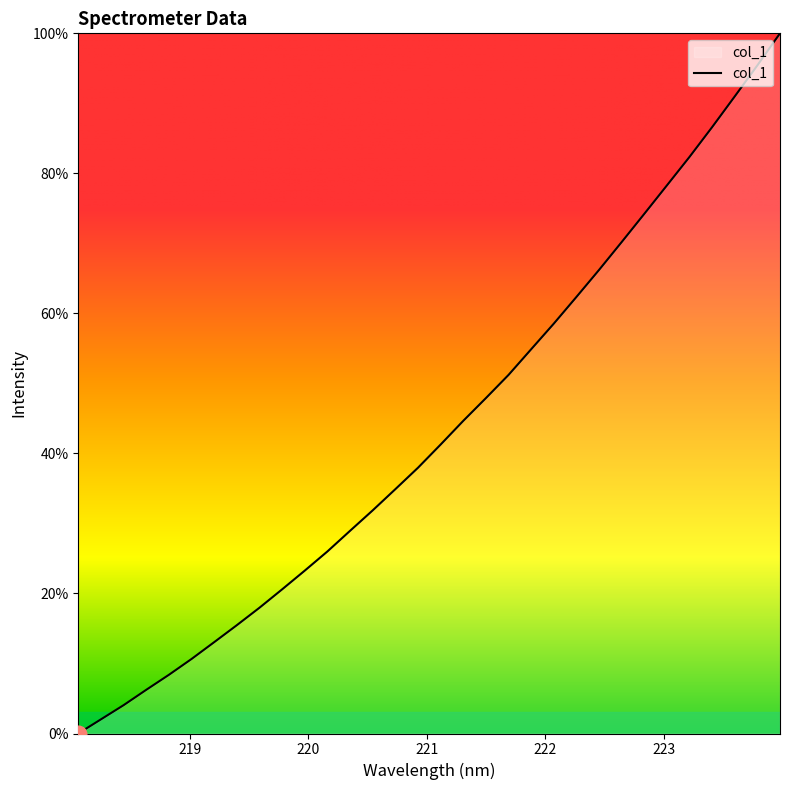

Is this an area chart (filled region under the line)?

No